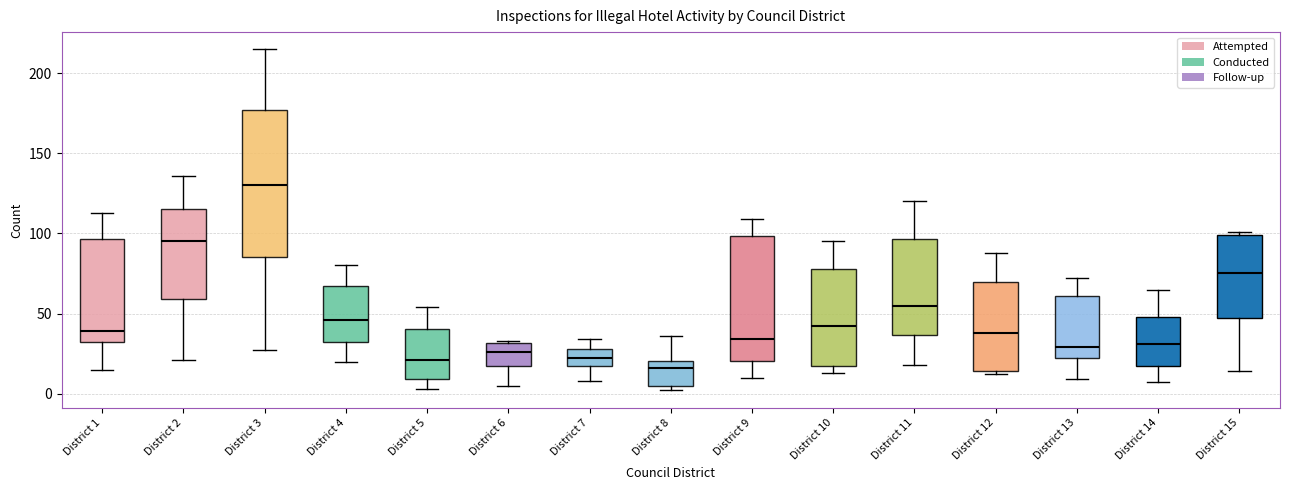

Reading left to right, read every box against the y-axis: the position of its median line, the range the box covers, and the ends of its whiskers. The values are not printed on the chart, so give them approximately, as read against the axis.

District 1: median 40, box 30 to 95, whiskers 15 to 115
District 2: median 95, box 60 to 115, whiskers 20 to 135
District 3: median 130, box 85 to 175, whiskers 25 to 215
District 4: median 45, box 30 to 70, whiskers 20 to 80
District 5: median 20, box 10 to 40, whiskers 5 to 55
District 6: median 25, box 20 to 30, whiskers 5 to 35
District 7: median 20, box 15 to 30, whiskers 10 to 35
District 8: median 15, box 5 to 20, whiskers 0 to 35
District 9: median 35, box 20 to 100, whiskers 10 to 110
District 10: median 40, box 15 to 80, whiskers 15 (just below the box's lower edge) to 95
District 11: median 55, box 35 to 95, whiskers 20 to 120
District 12: median 40, box 15 to 70, whiskers 10 to 90
District 13: median 30, box 20 to 60, whiskers 10 to 70
District 14: median 30, box 15 to 50, whiskers 5 to 65
District 15: median 75, box 45 to 100, whiskers 15 to 100 (just above the box's upper edge)